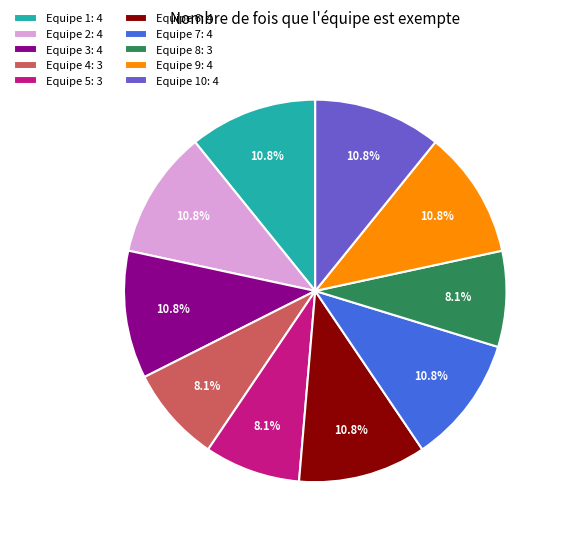

To the nearest percent, what is the average slice percentage?

10%